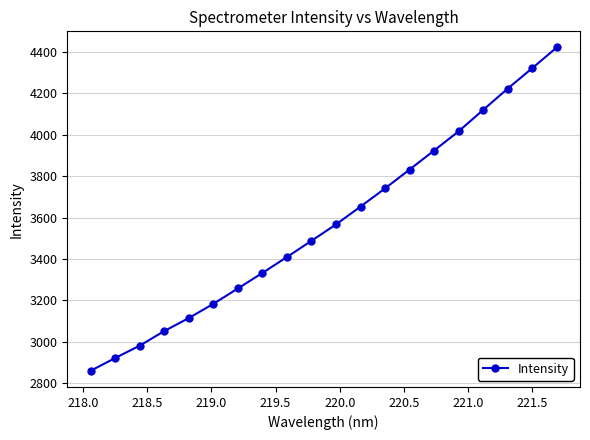

True or false: the data has more than 0 interior local peaks.

False